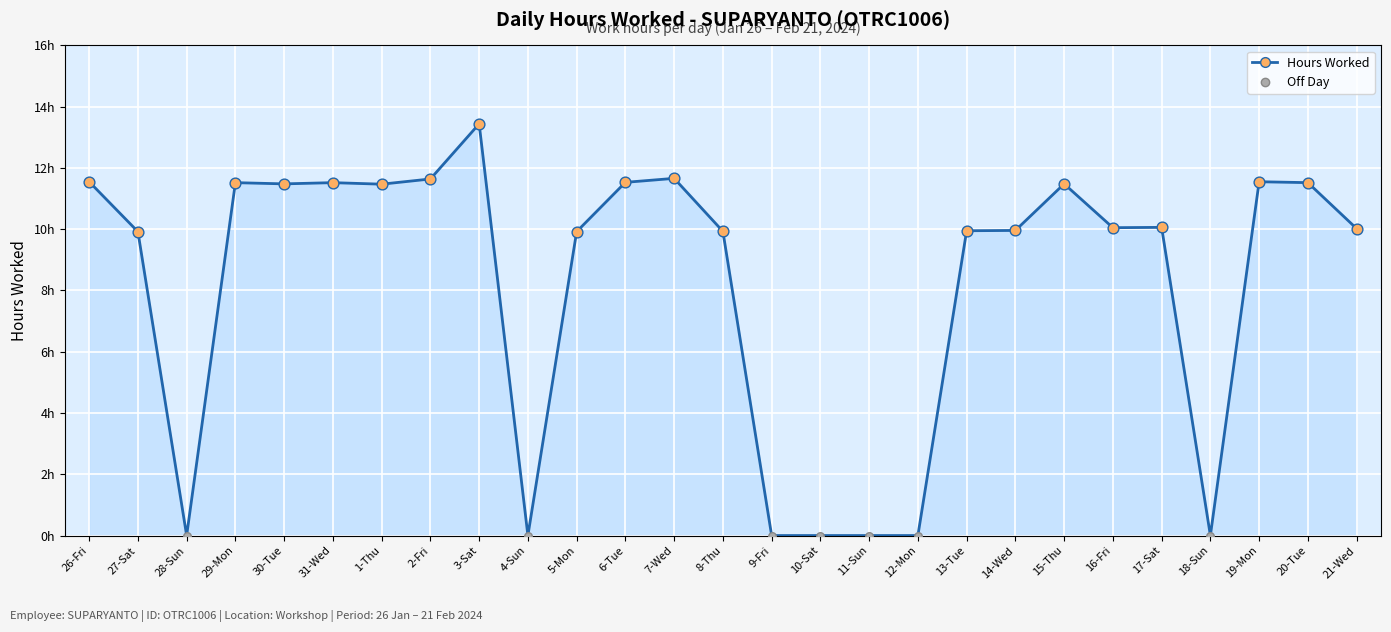

What is the change in value from 26-Fri to 15-Thu?

-0.1